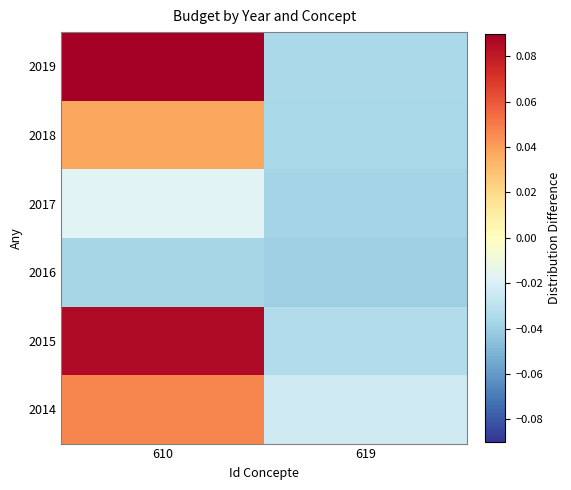

Rank the series by their maximum value, from highest to lowest.

2019, 2015, 2014, 2018, 2017, 2016